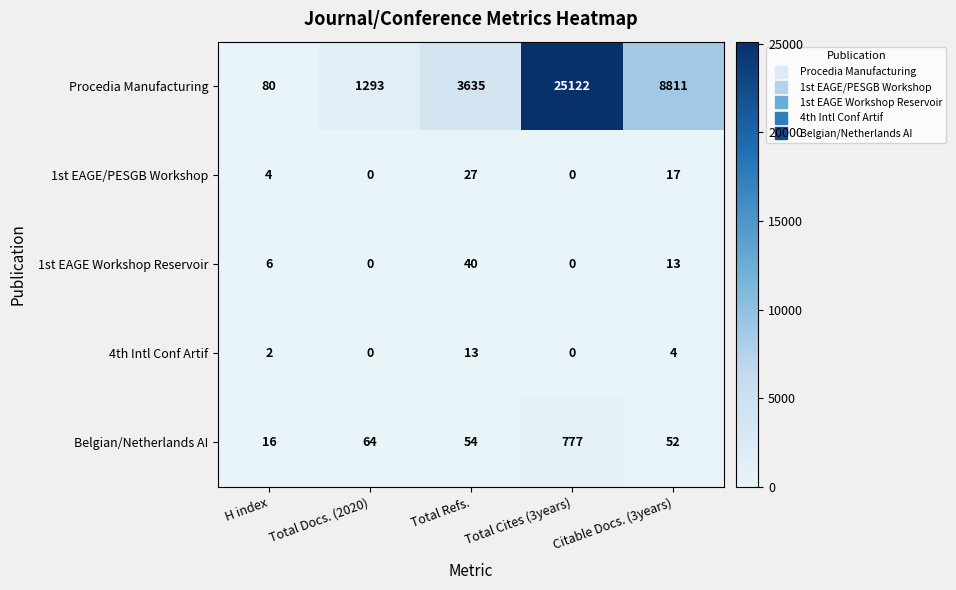

At Total Refs., list the series in order from smallest to largest.

4th Intl Conf Artif, 1st EAGE/PESGB Workshop, 1st EAGE Workshop Reservoir, Belgian/Netherlands AI, Procedia Manufacturing